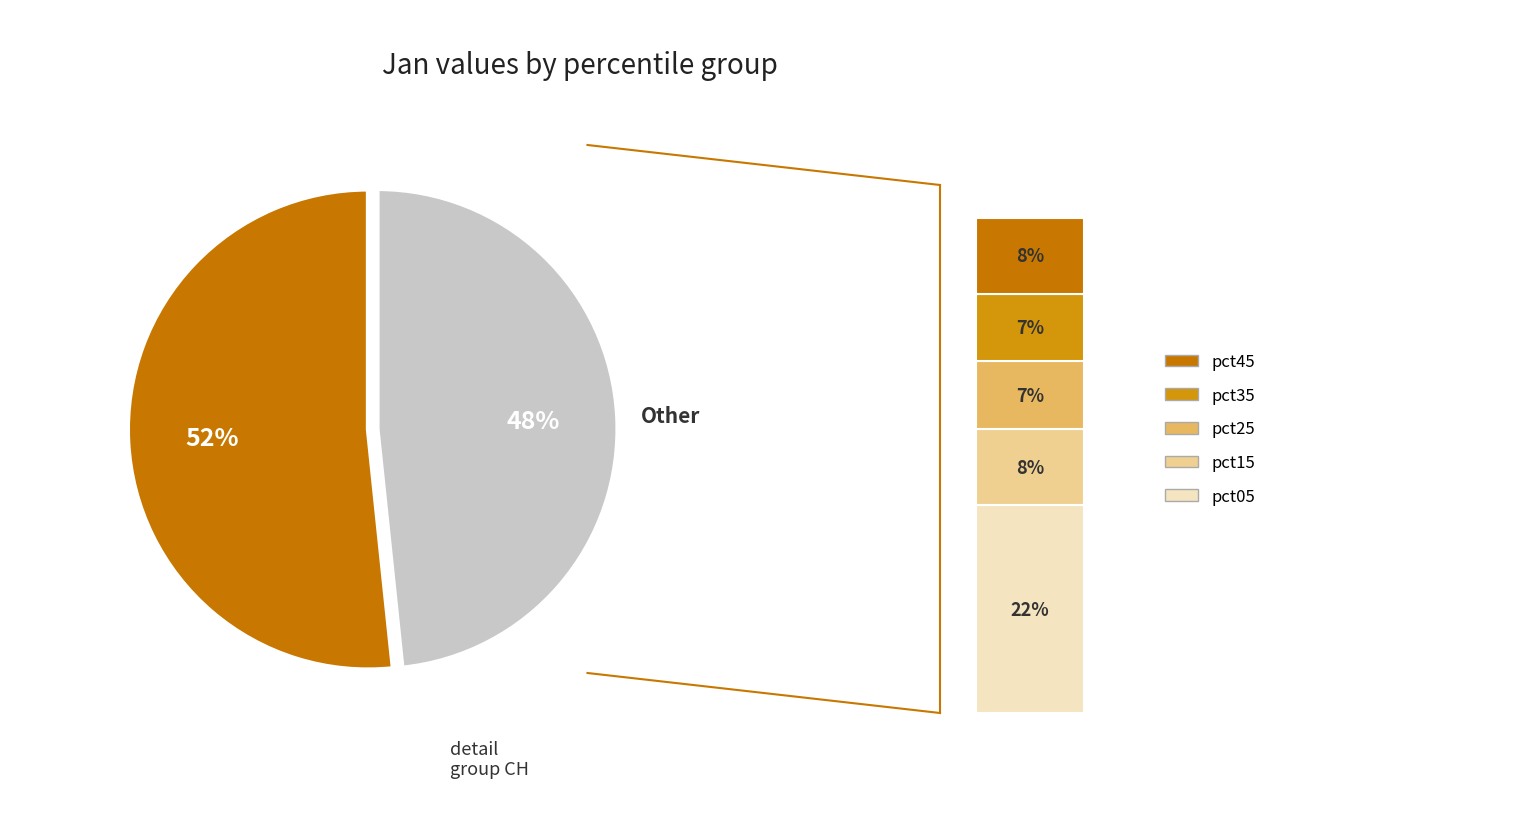

What is the largest slice in the pie chart?

pct05